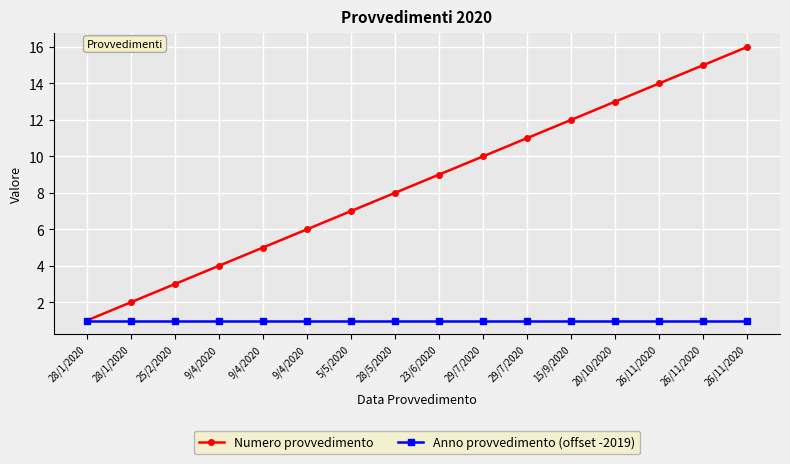

What is the total value across all series at 20/10/2020?

14